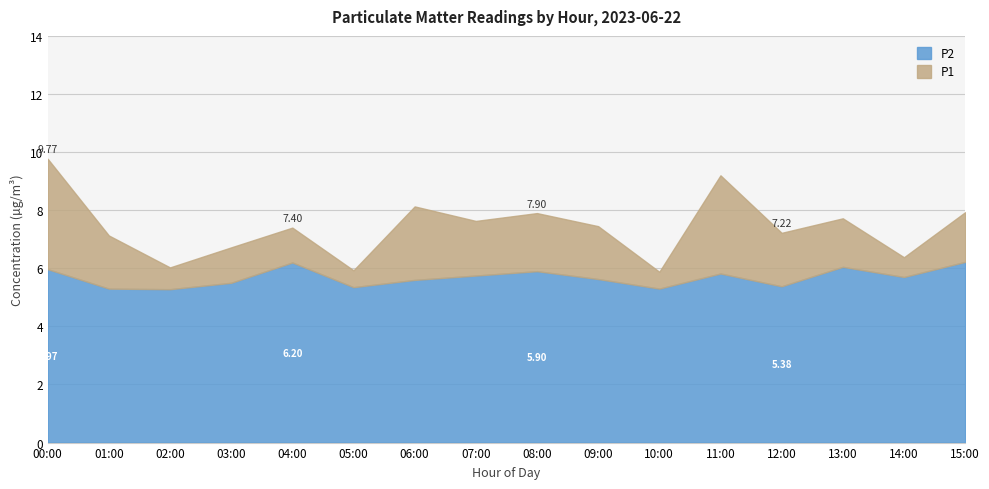

What are all the series names shown in the legend?

P2, P1